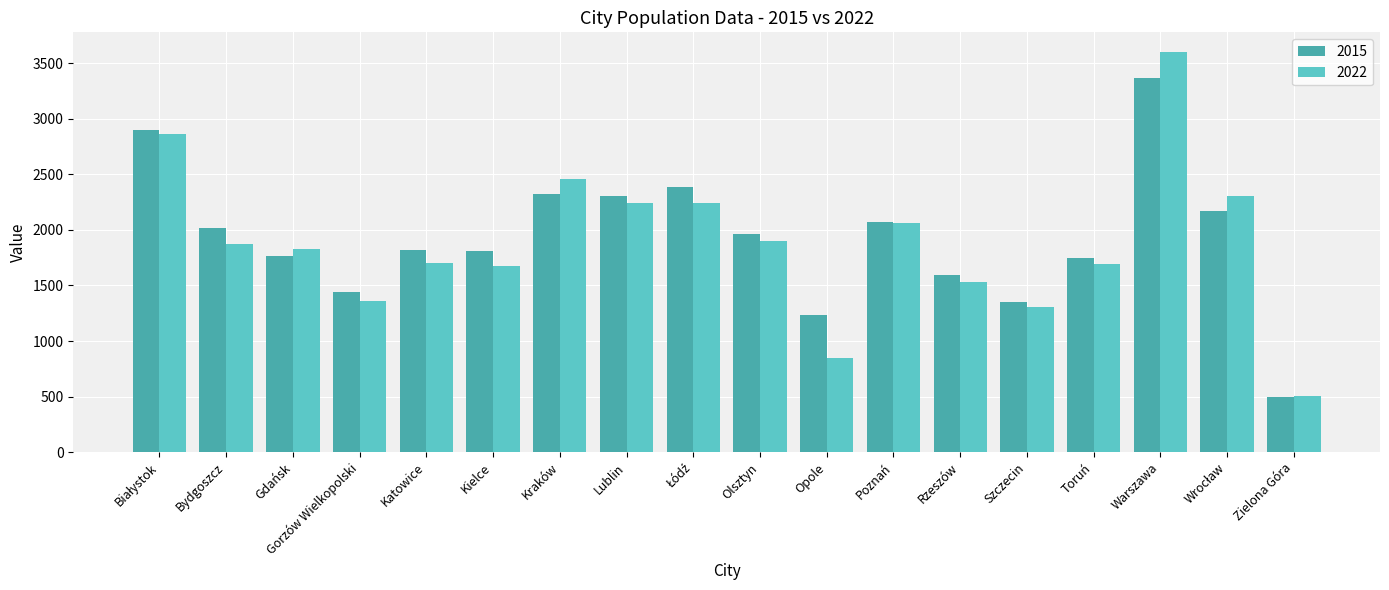

How many groups of bars are there?

18